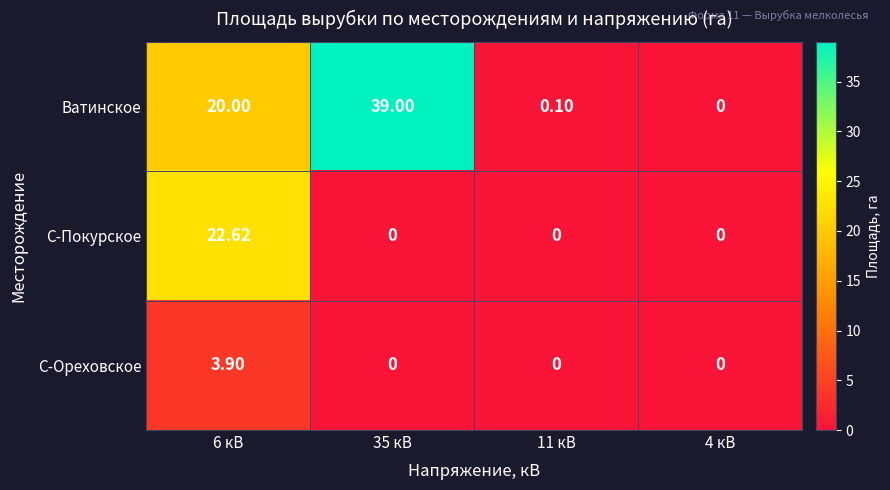

What is the greatest value displayed?

39.0